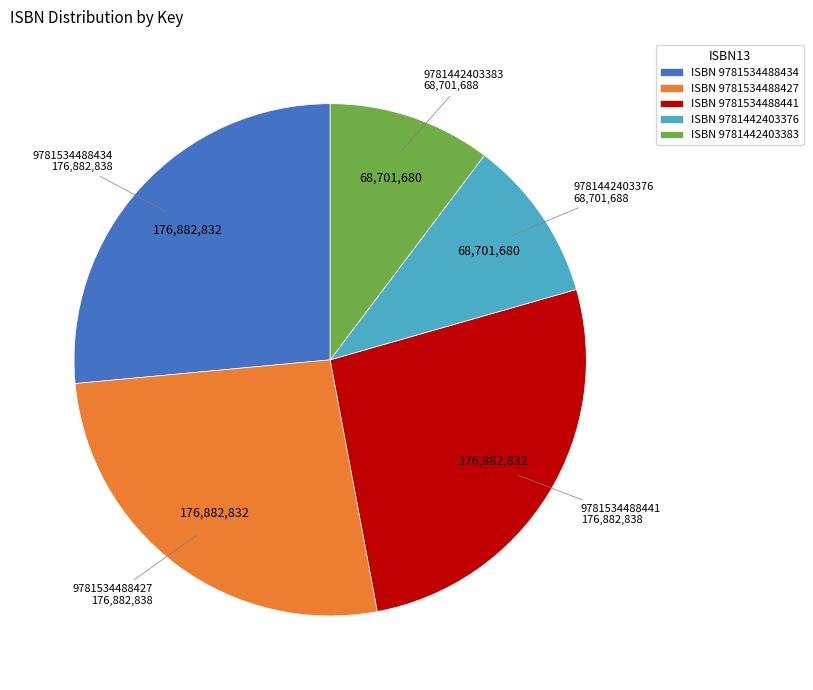

Combined, do ISBN 9781534488434 and ISBN 9781534488441 account for over 50%?

Yes